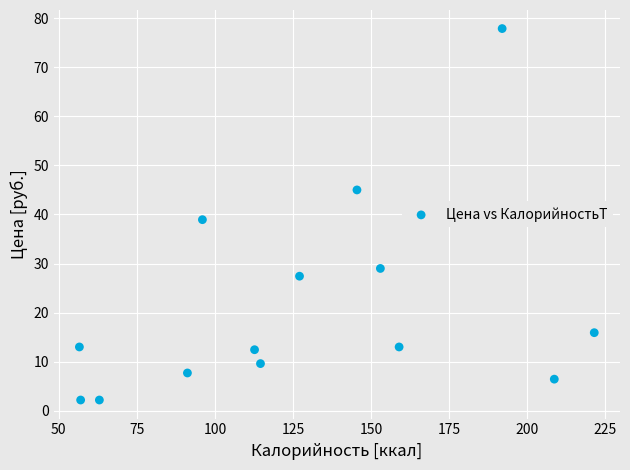

What is the range of Y values (max minus min)?

75.7